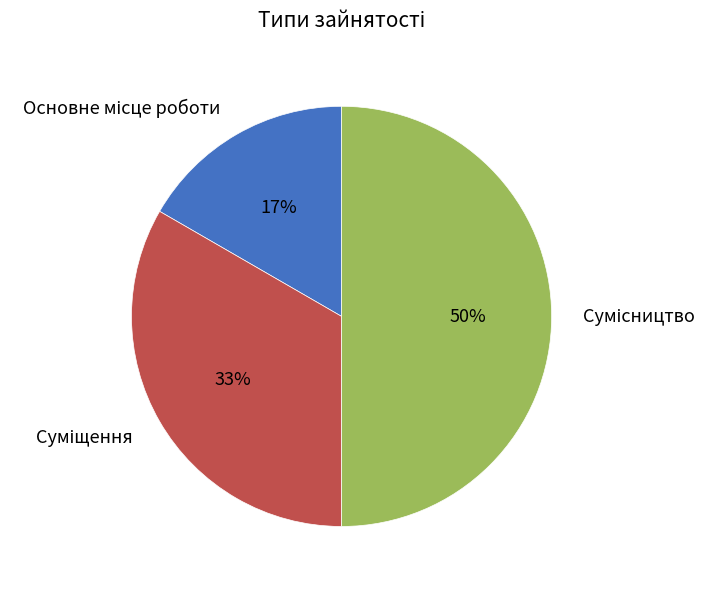

To the nearest percent, what is the average slice percentage?

33%